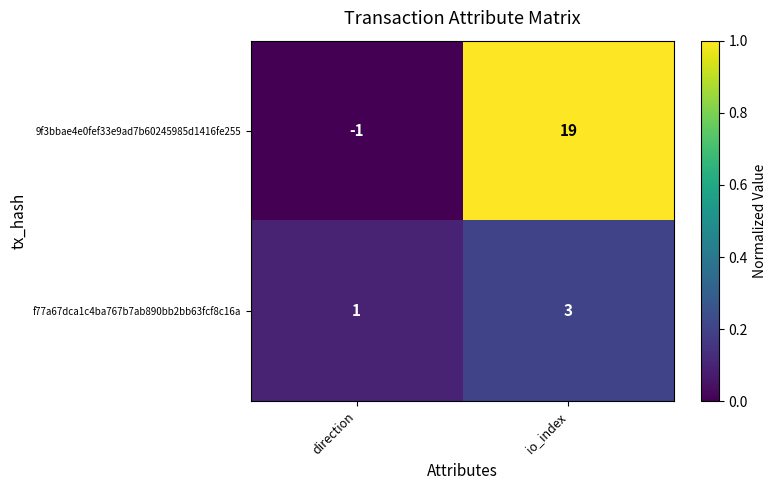

Is it true that 9f3bbae4e0fef33e9ad7b60245985d1416fe255 equals 11 at io_index?

False